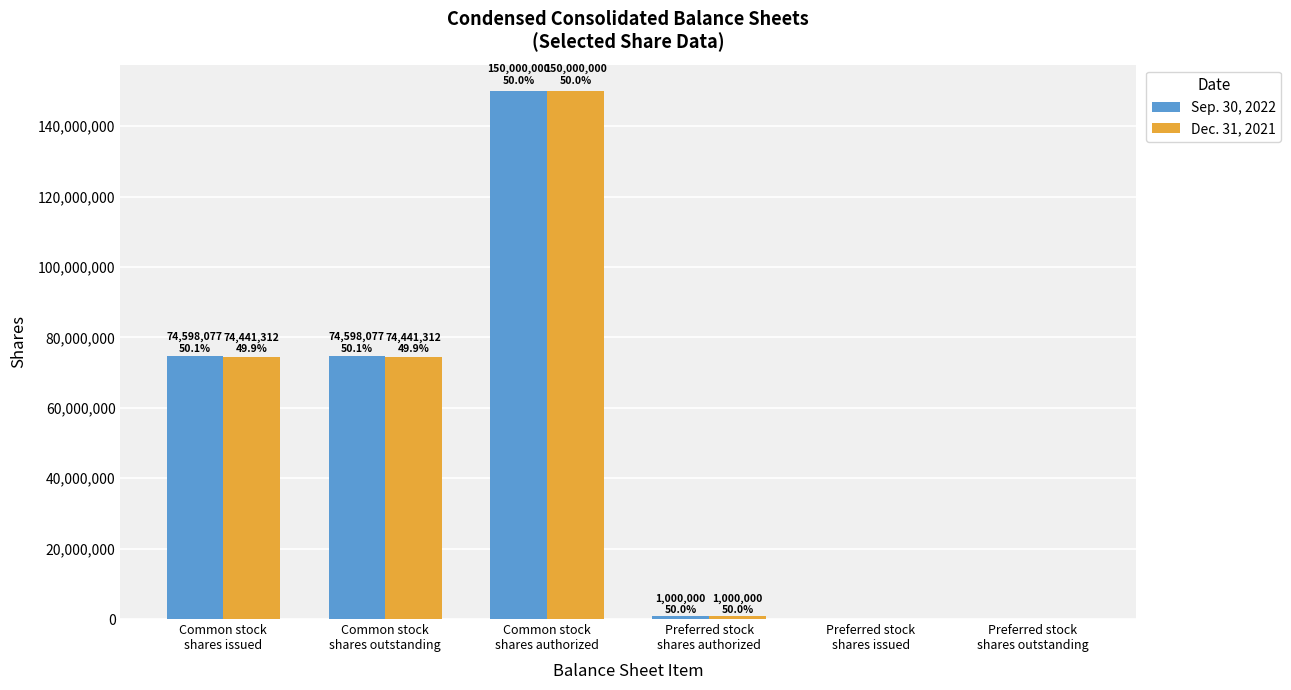

The Sep. 30, 2022 series shows 0 at Preferred stock
shares outstanding. True or false?

True